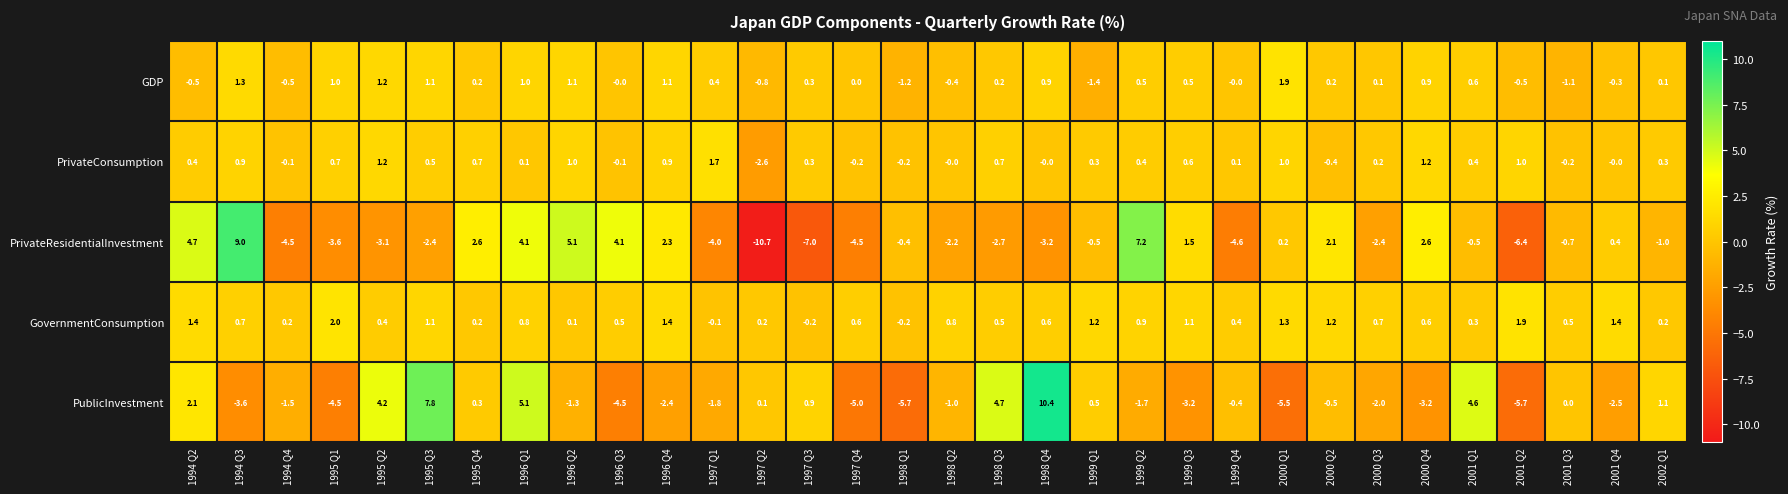

Where is PublicInvestment nearest to the value 2?

1994 Q2